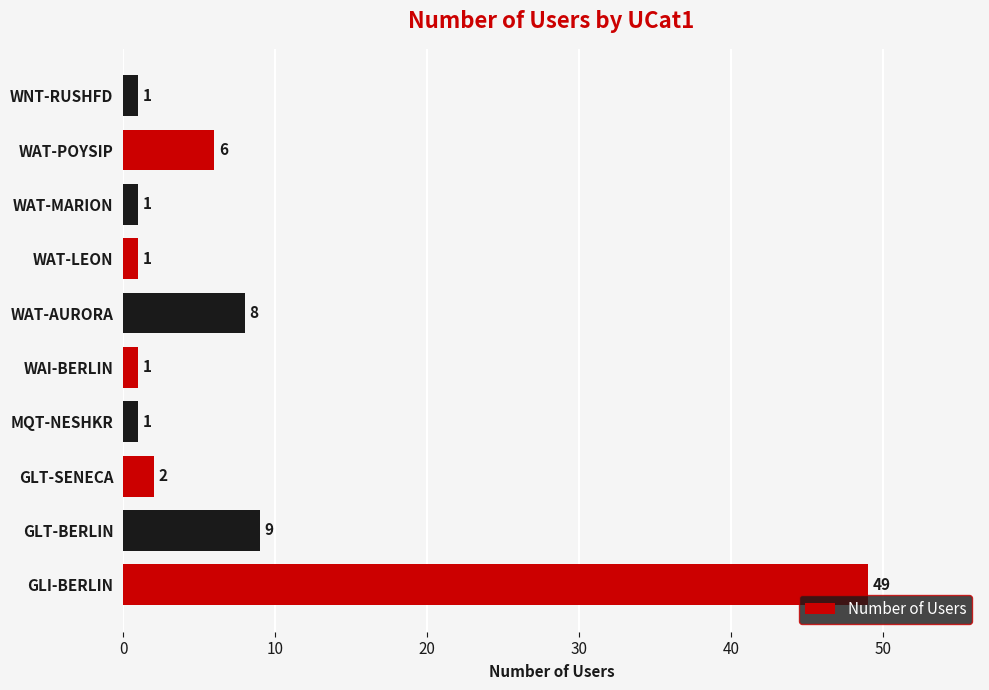

The value at GLT-BERLIN is 9. True or false?

True